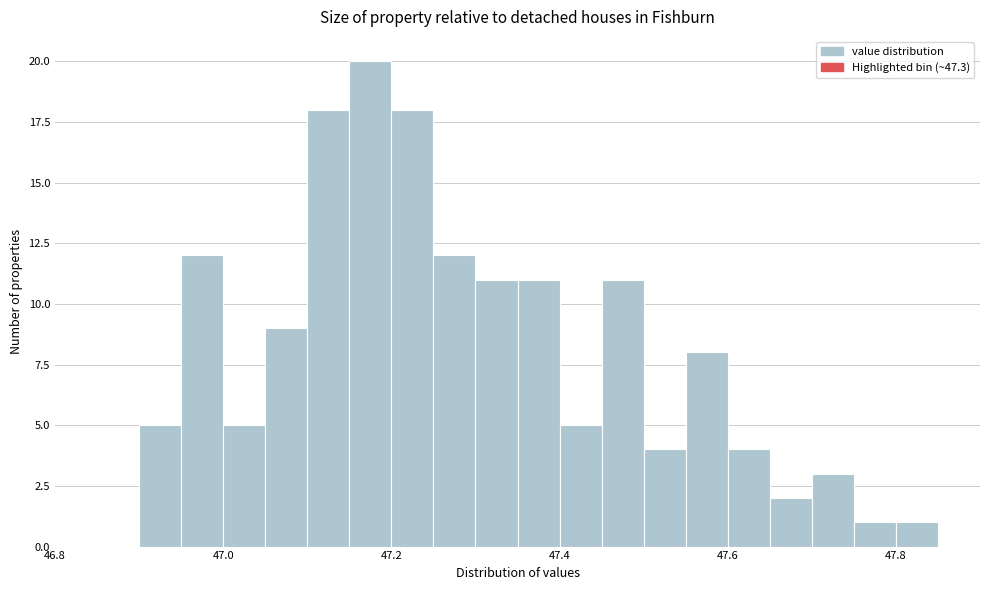

Read against the x-axis, roughly where is the centre of the tallest bar?

47.18